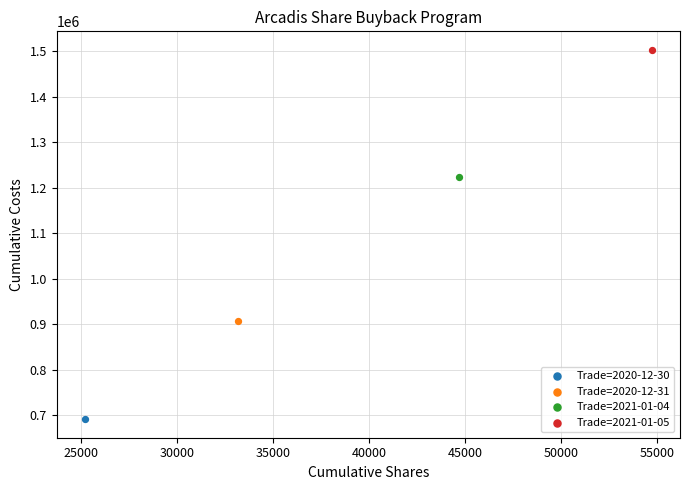

Which series reaches the maximum Y coordinate?

Trade=2021-01-05